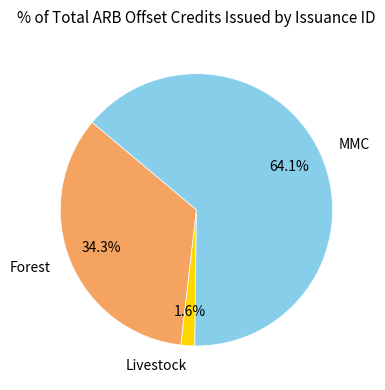

How many slices are in this pie chart?

3